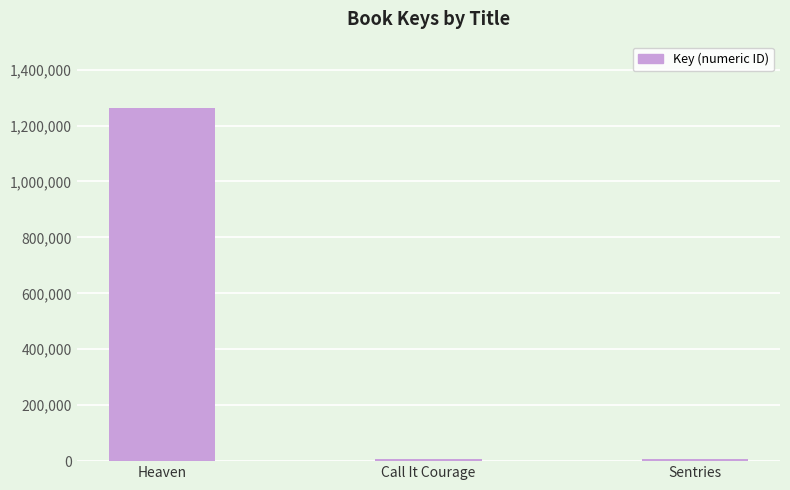

How many distinct data groups are displayed?

1